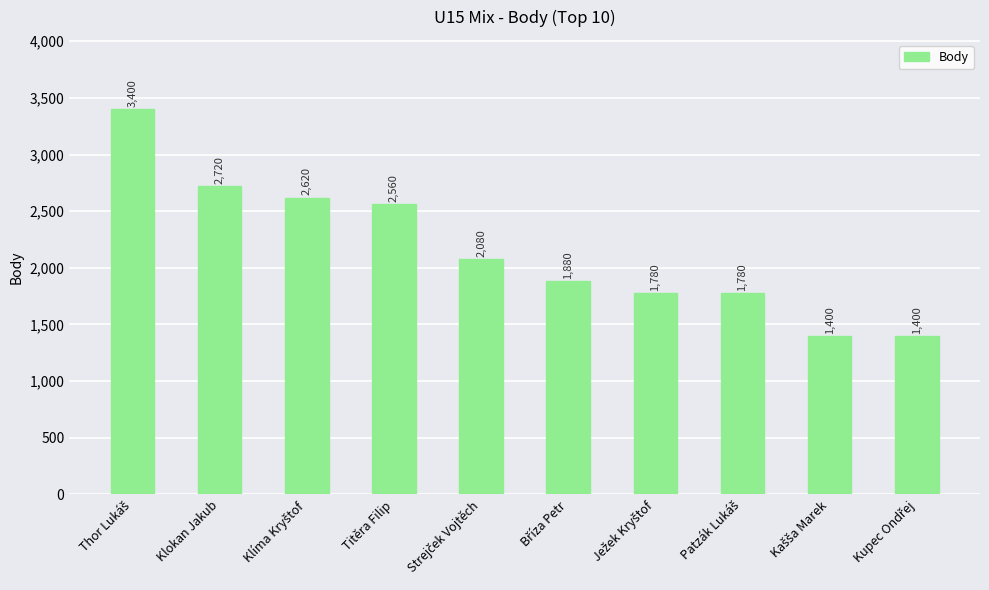

What is the label of the 4th bar from the left?

Titěra Filip